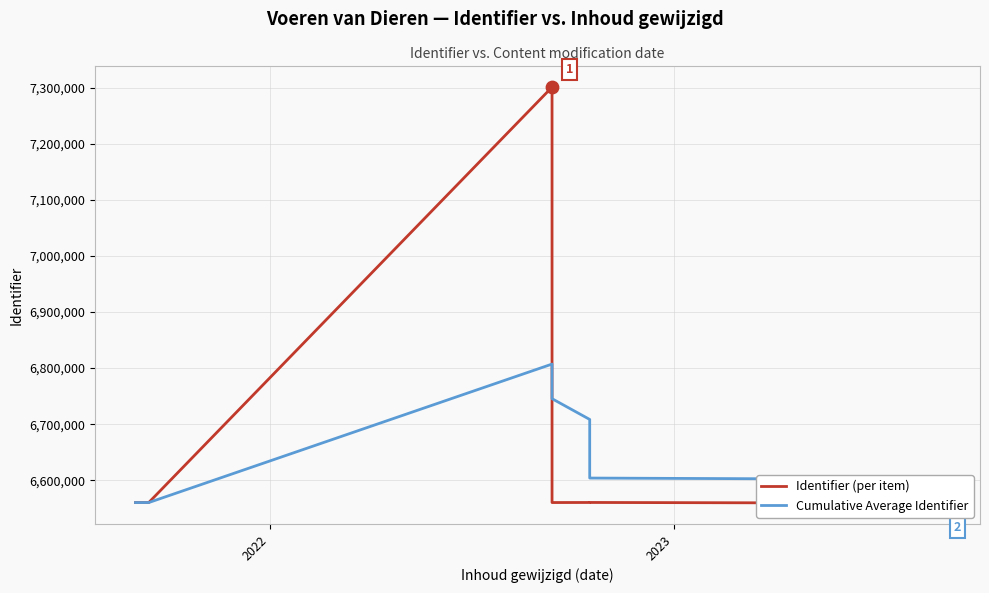

Which series has the largest Y range (max minus min)?

Identifier (per item)